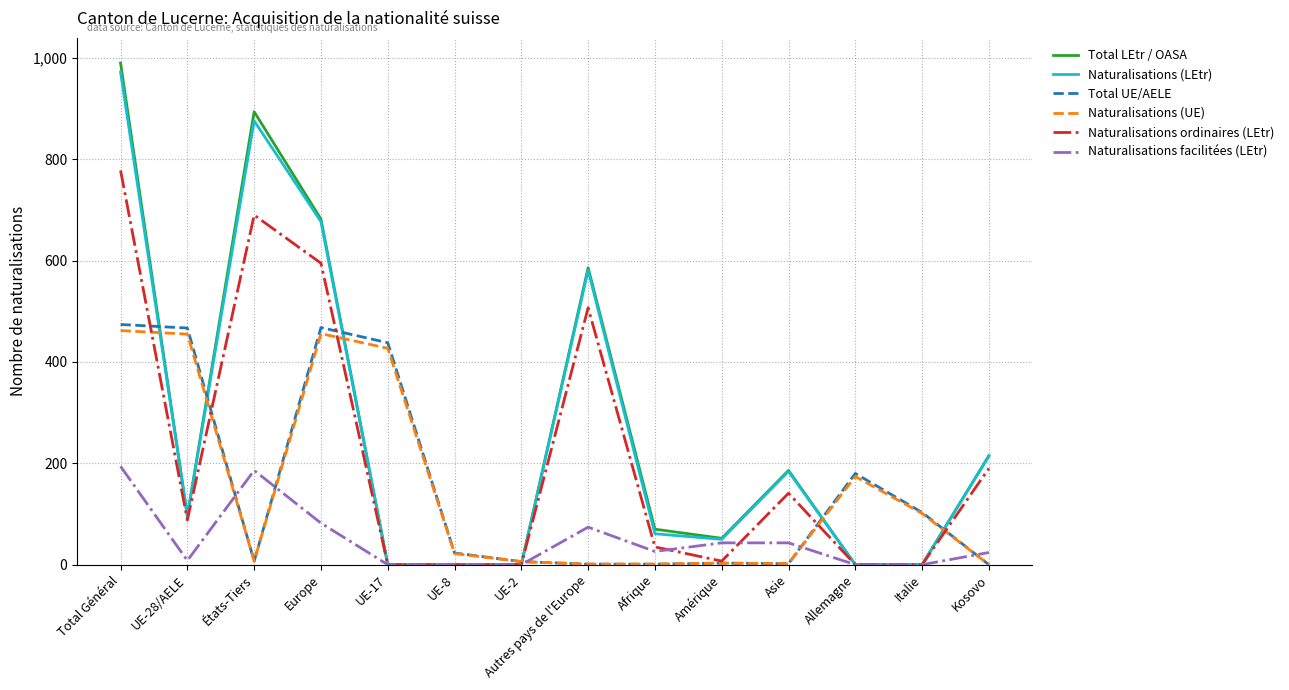

At which label is Total LEtr / OASA closest to 495?

Autres pays de l'Europe